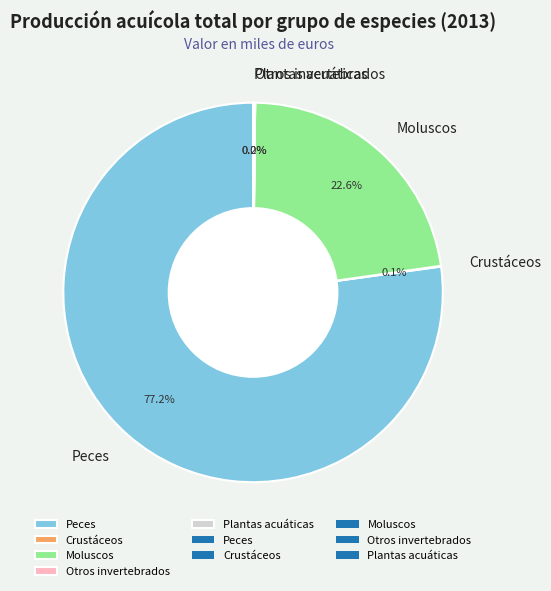

Which has a higher value, Moluscos or Peces?

Peces